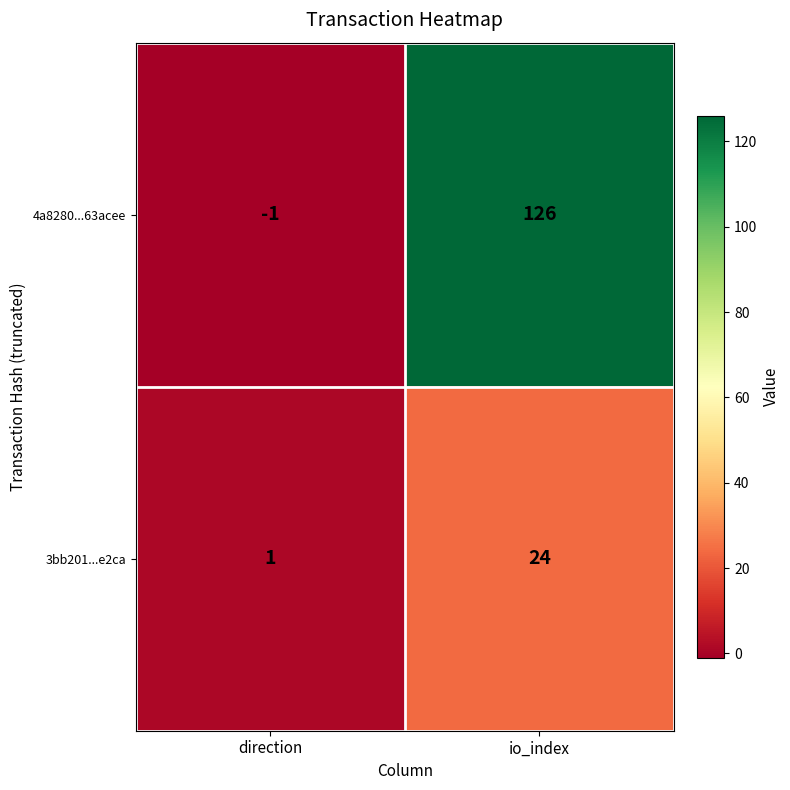

Which series has the largest total across all categories?

4a8280...63acee